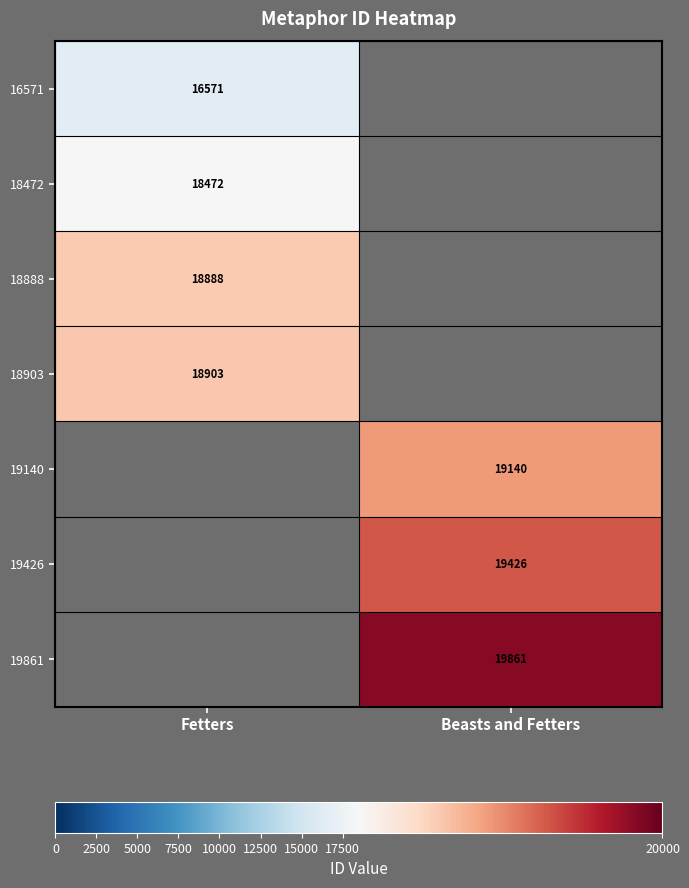

True or false: 19861 has a value of 19861 at Beasts and Fetters.

True